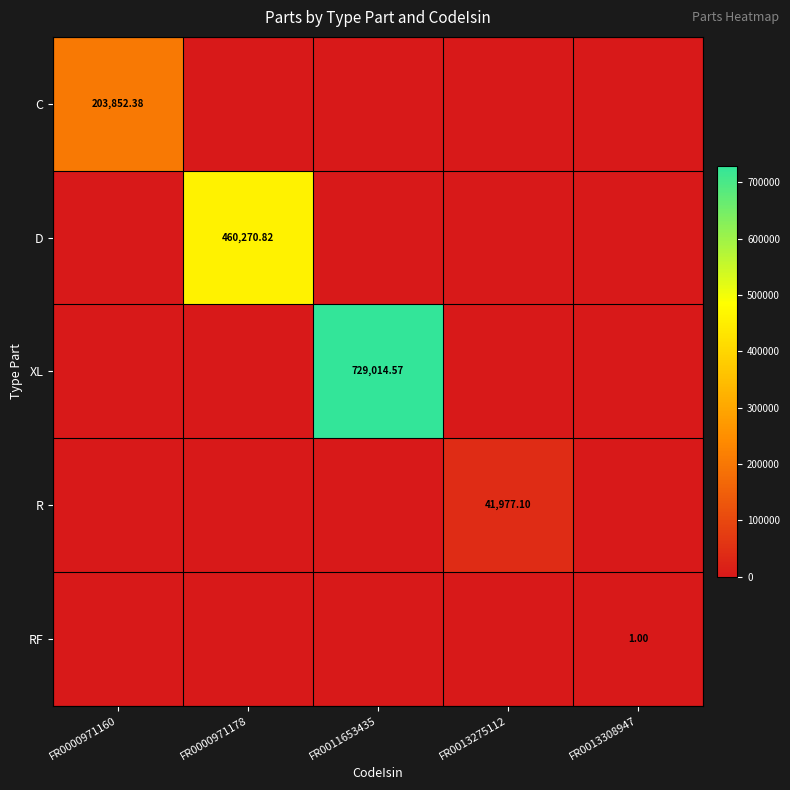

Is it true that R equals 0.0 at FR0013308947?

True